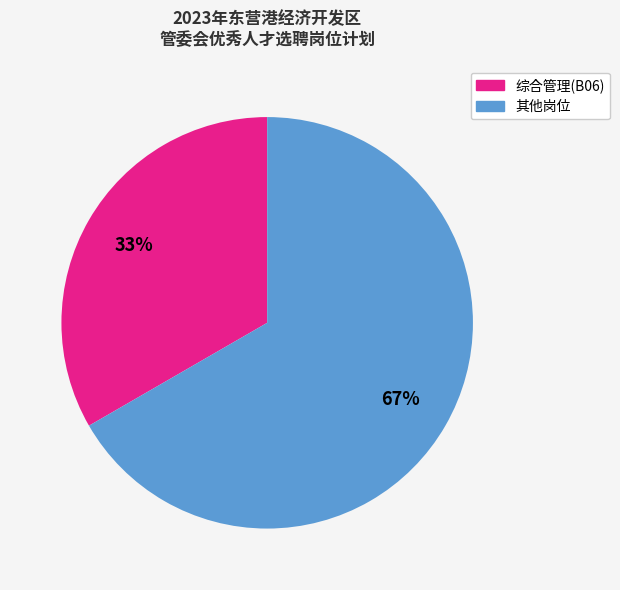

Is there a majority slice in this chart?

Yes